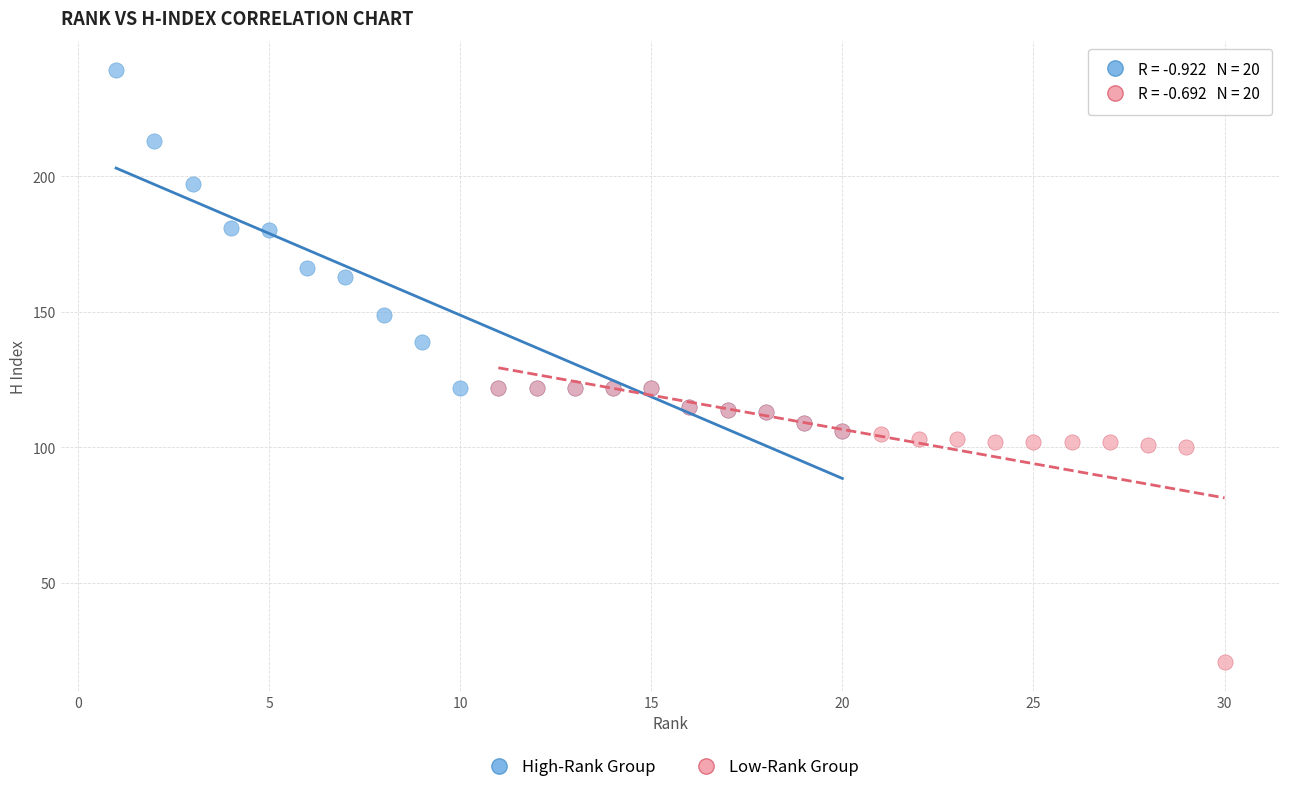

What are all the series names shown in the legend?

High-Rank Group, Low-Rank Group